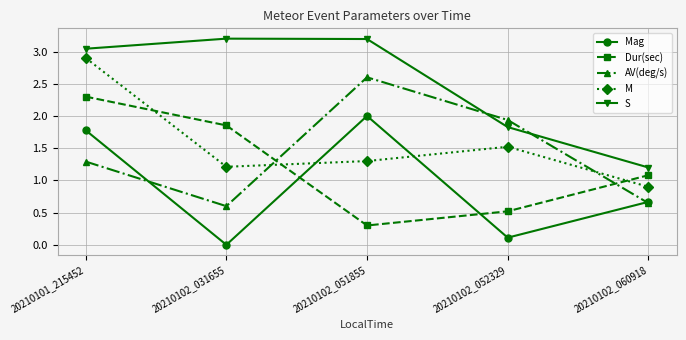

Is this an area chart (filled region under the line)?

No